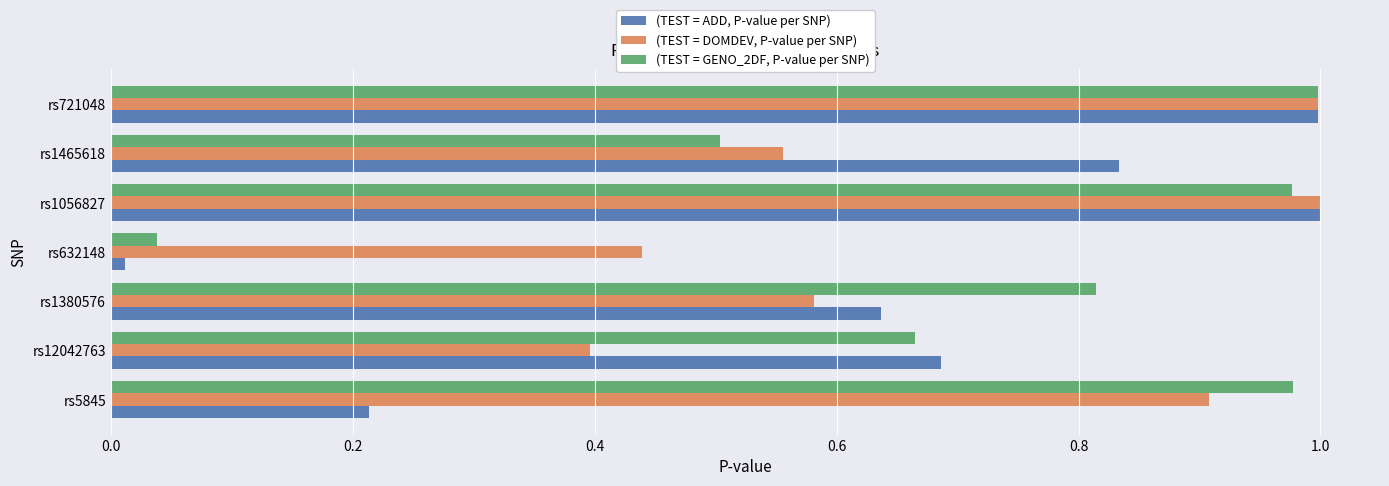

What is the difference between the highest and lowest values at rs1465618?

0.3